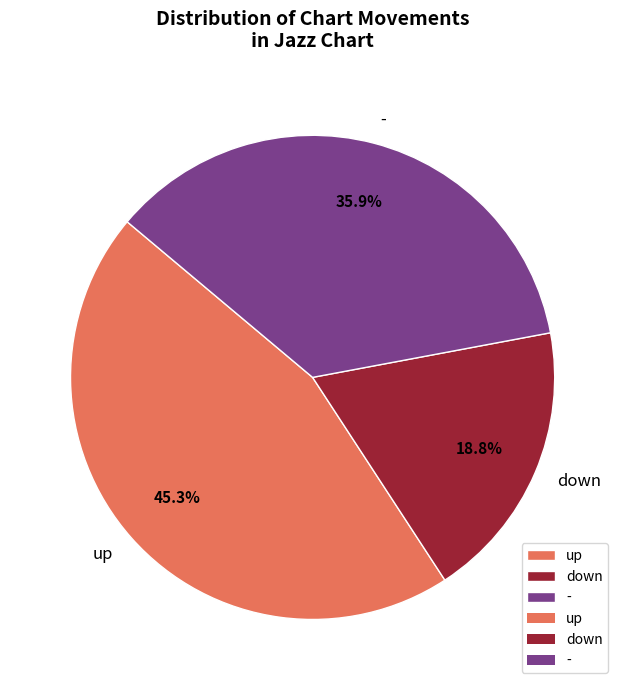

To the nearest percent, what is the combined percentage of - and up?

81%